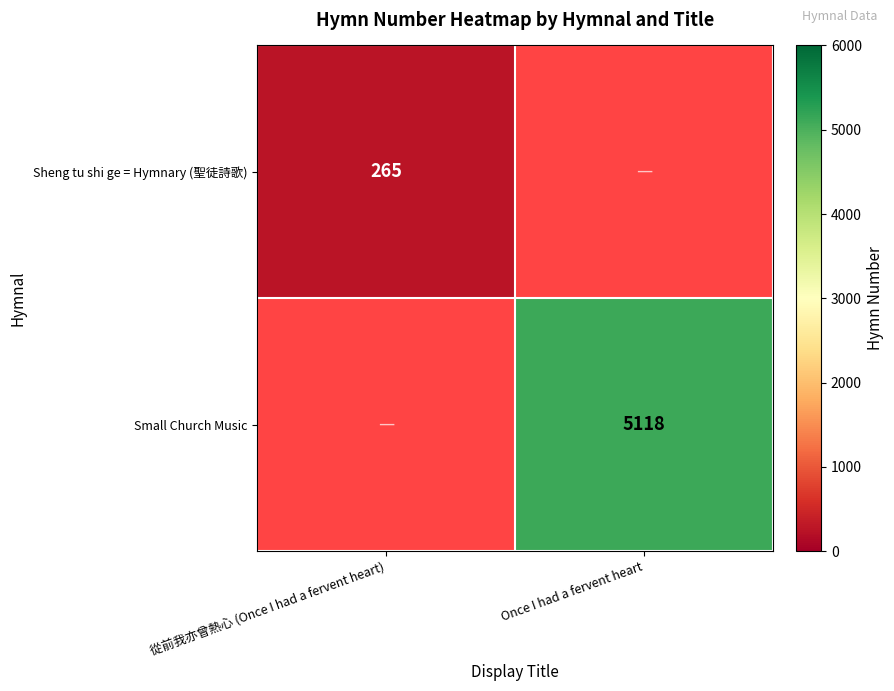

Is it true that Sheng tu shi ge = Hymnary (聖徒詩歌) equals 265 at 從前我亦曾熱心 (Once I had a fervent heart)?

True